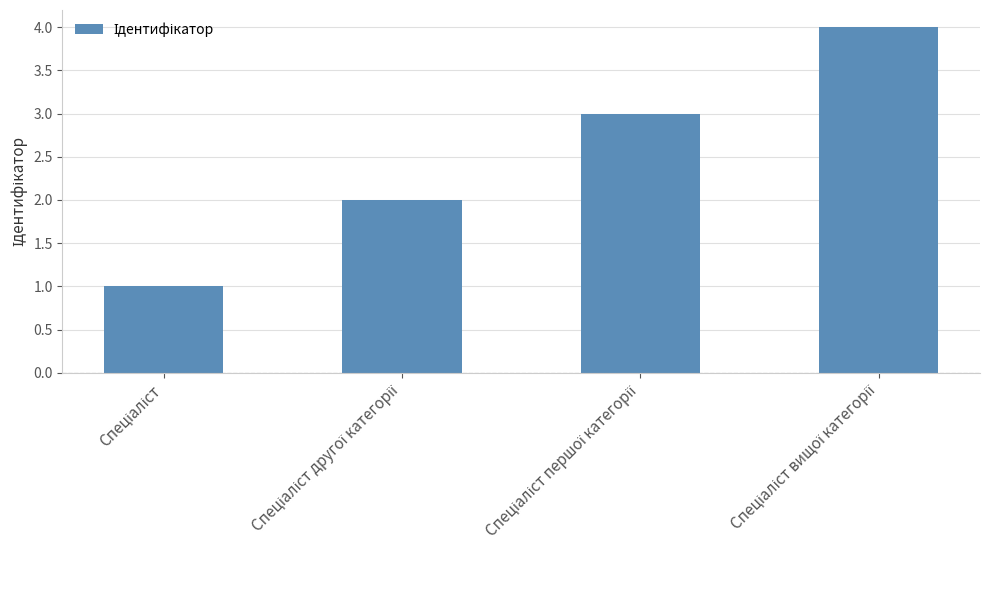

What is the sum of all values?

10